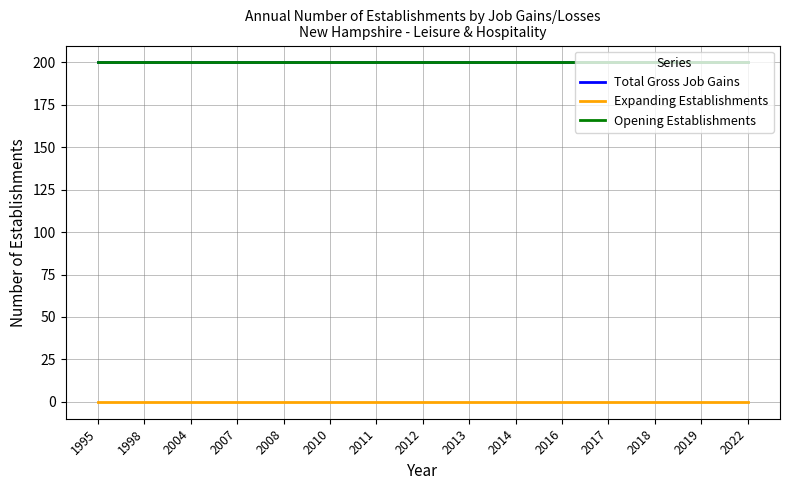

True or false: Opening Establishments has a value of 200 at 1998.

True